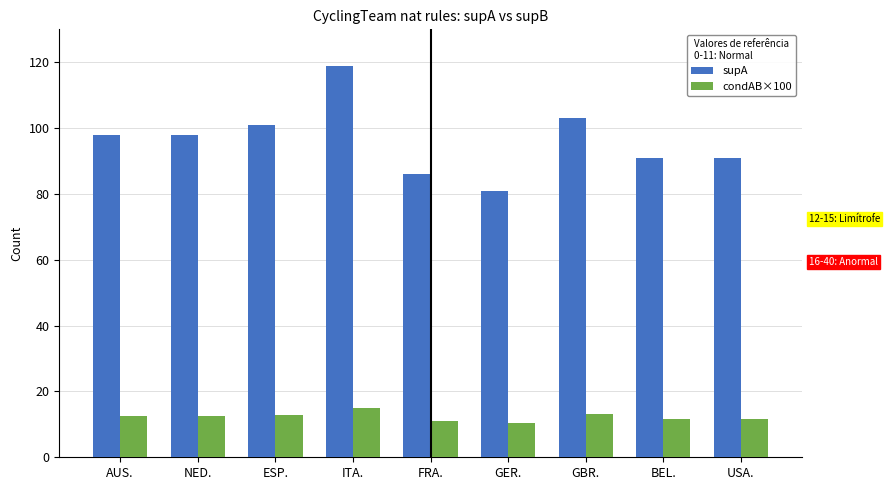

The value of condAB×100 at ESP. is 12.8. True or false?

True